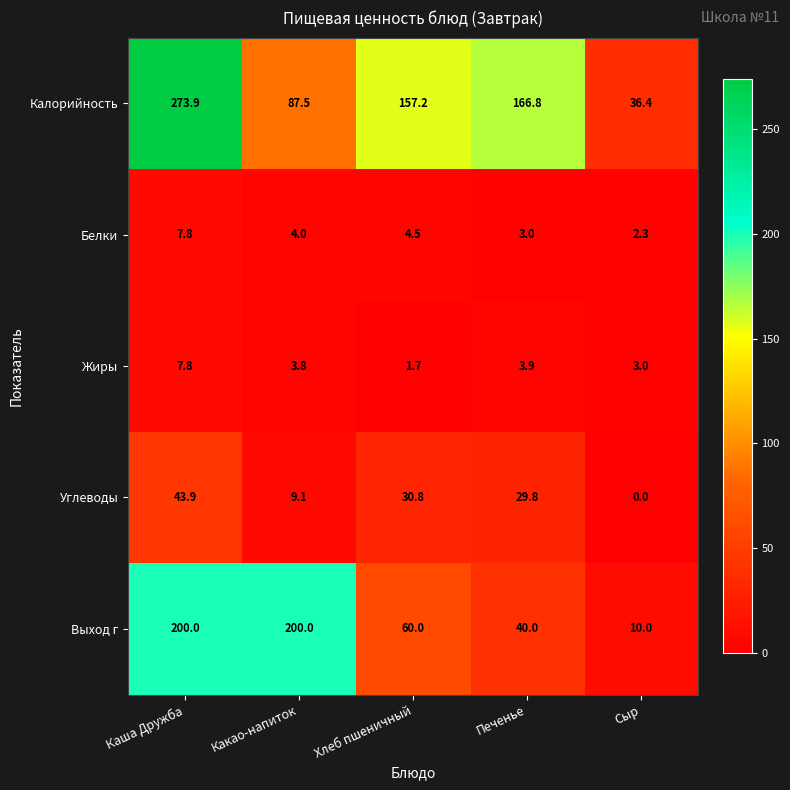

At which category is the sum across all series the highest?

Каша Дружба